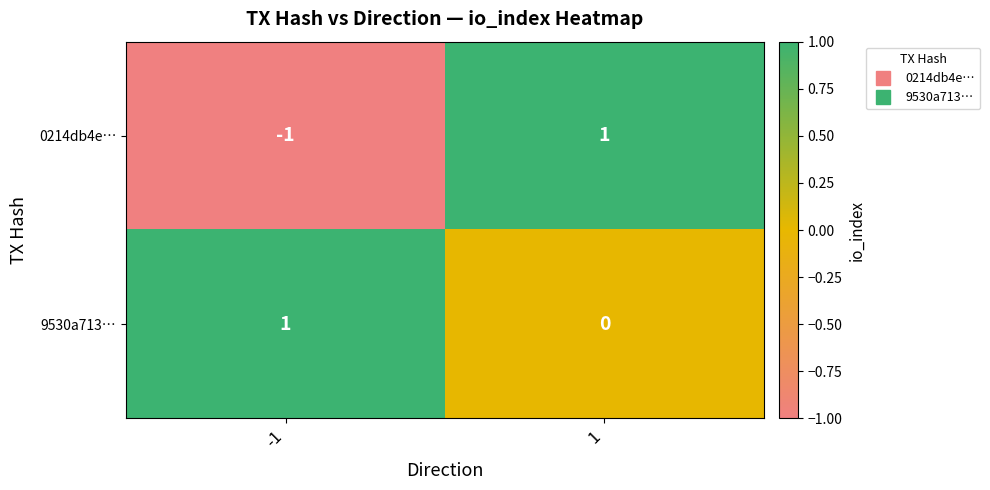

Is it true that 9530a713… equals 0 at 1?

True